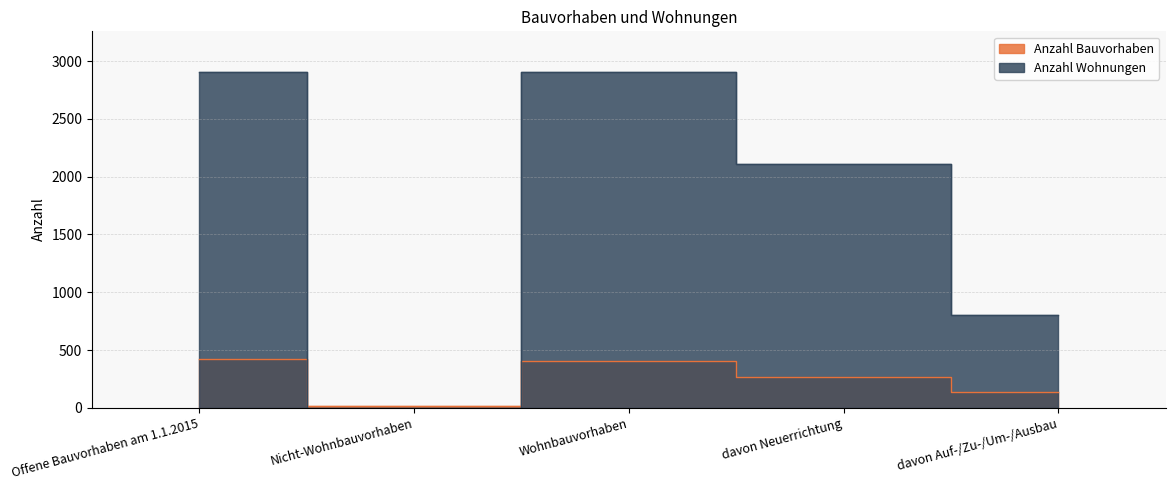

How many times do Anzahl Wohnungen and Anzahl Bauvorhaben cross each other?

2